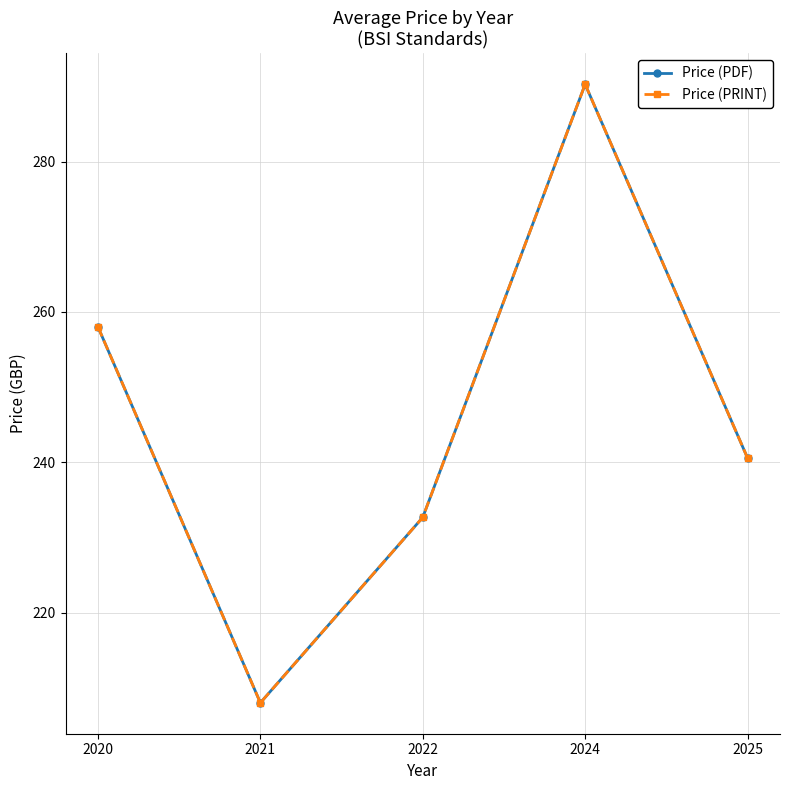

The Price (PRINT) series shows 334.9 at 2025. True or false?

False